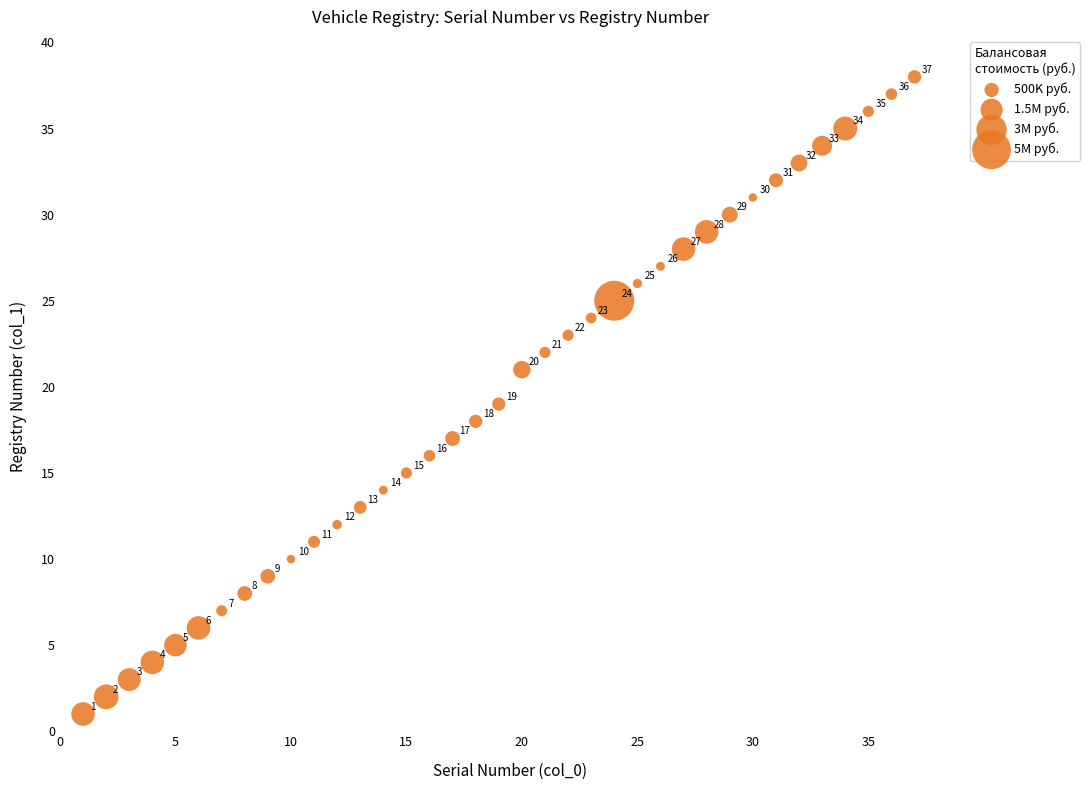

What is the range of Y values (max minus min)?

37